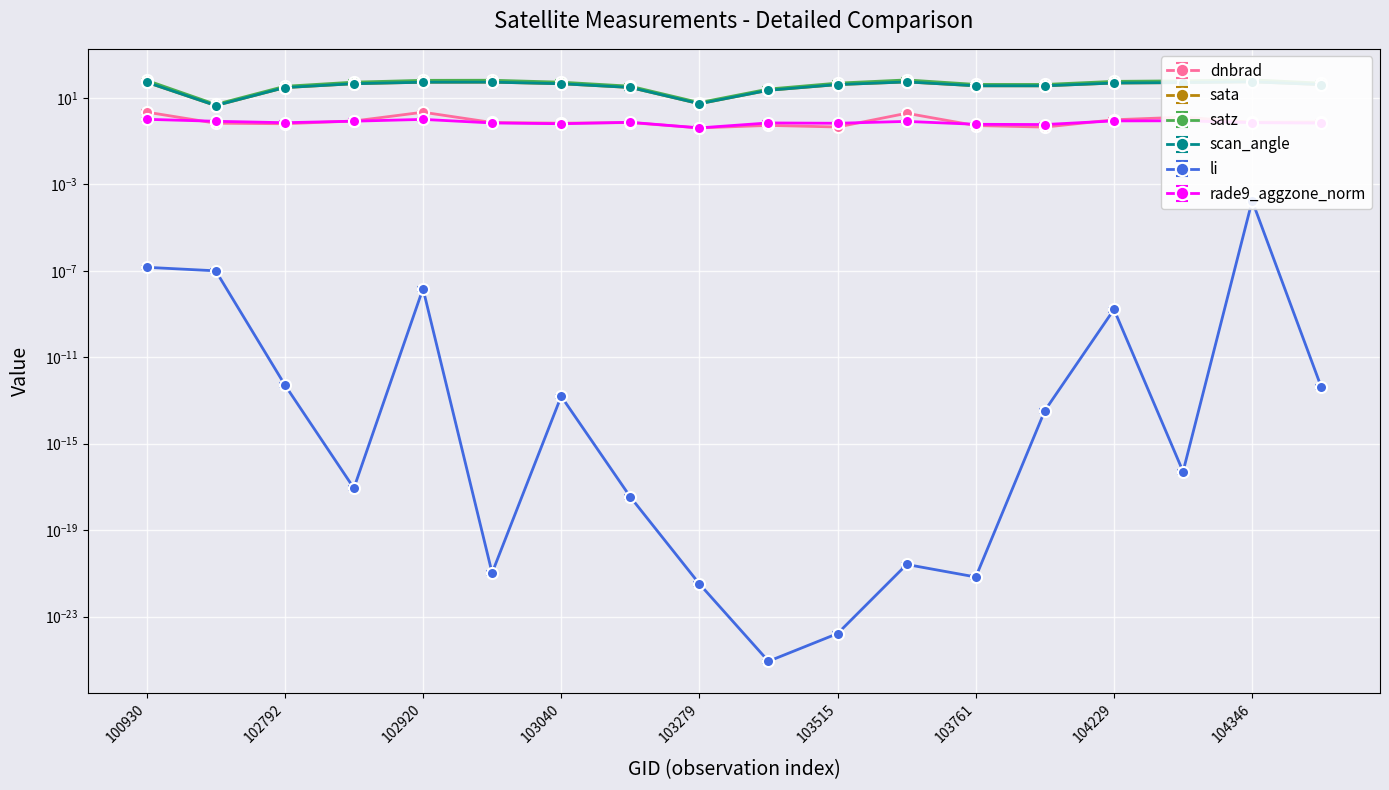

True or false: scan_angle and rade9_aggzone_norm intersect in this chart.

False